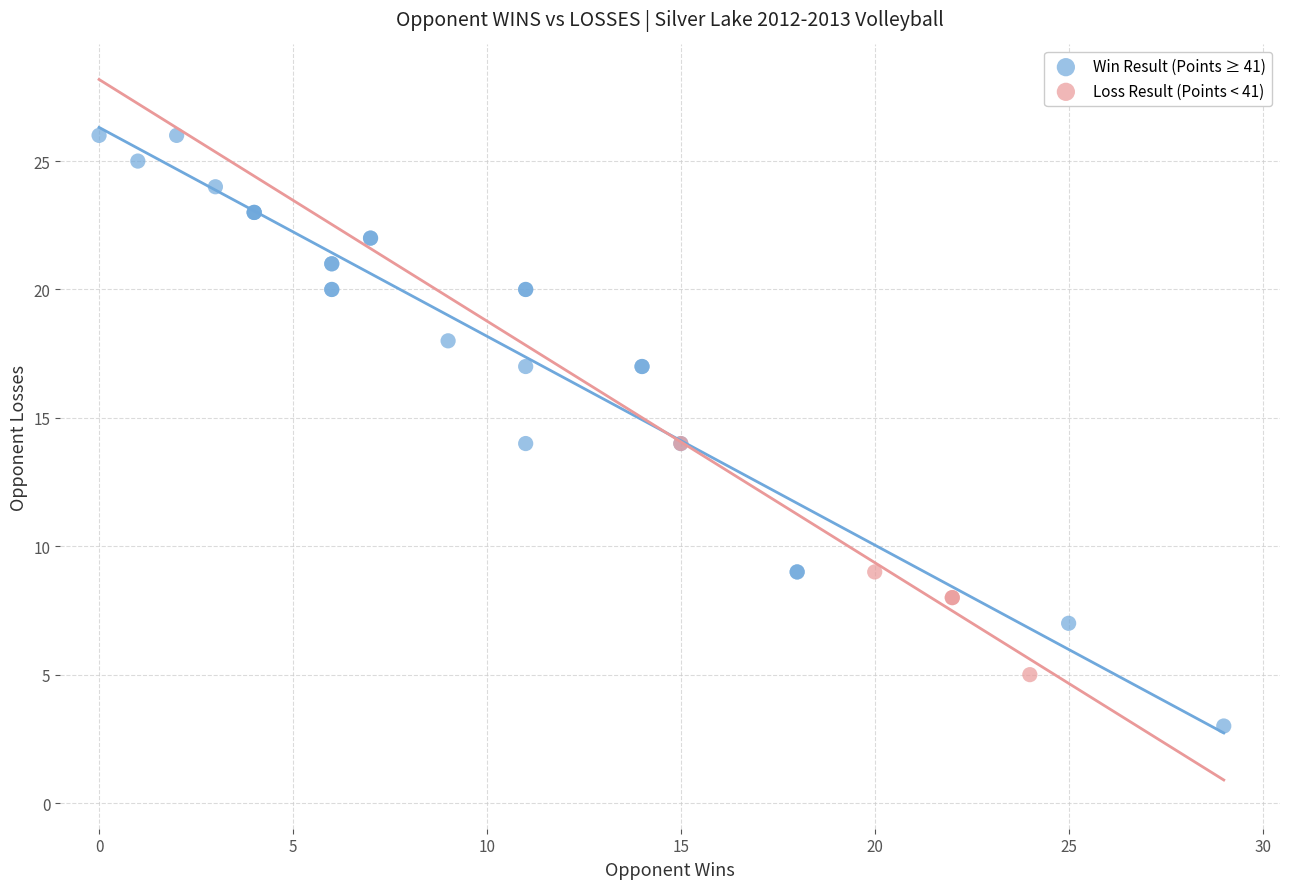

Which series reaches the maximum Y coordinate?

Win Result (Points ≥ 41)